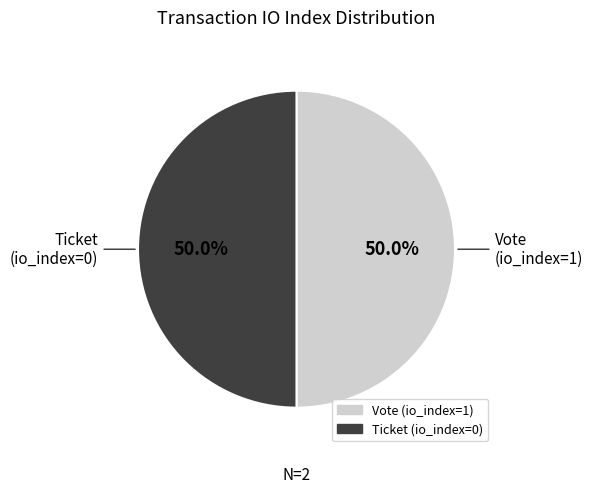

What is the ratio of the value at Ticket (io_index=0) to the value at Vote (io_index=1)?

1.0